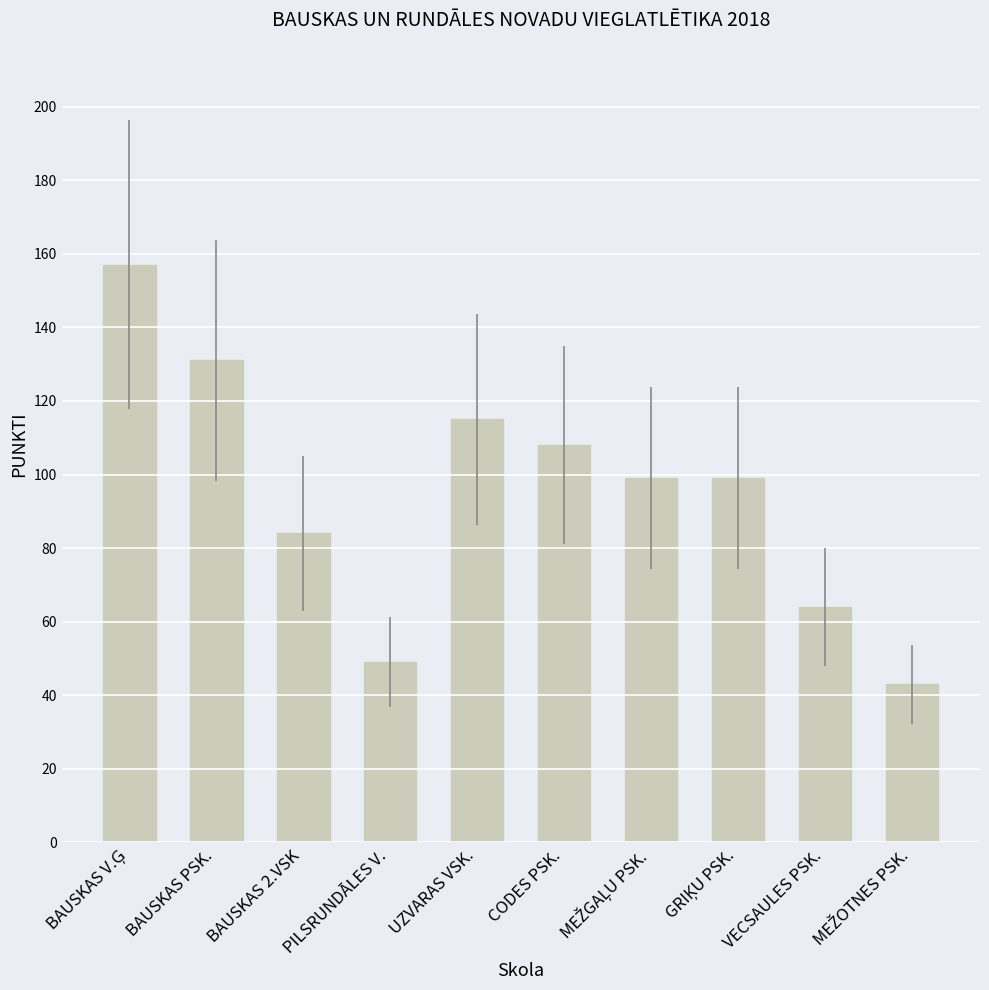

Are the bars horizontal?

No